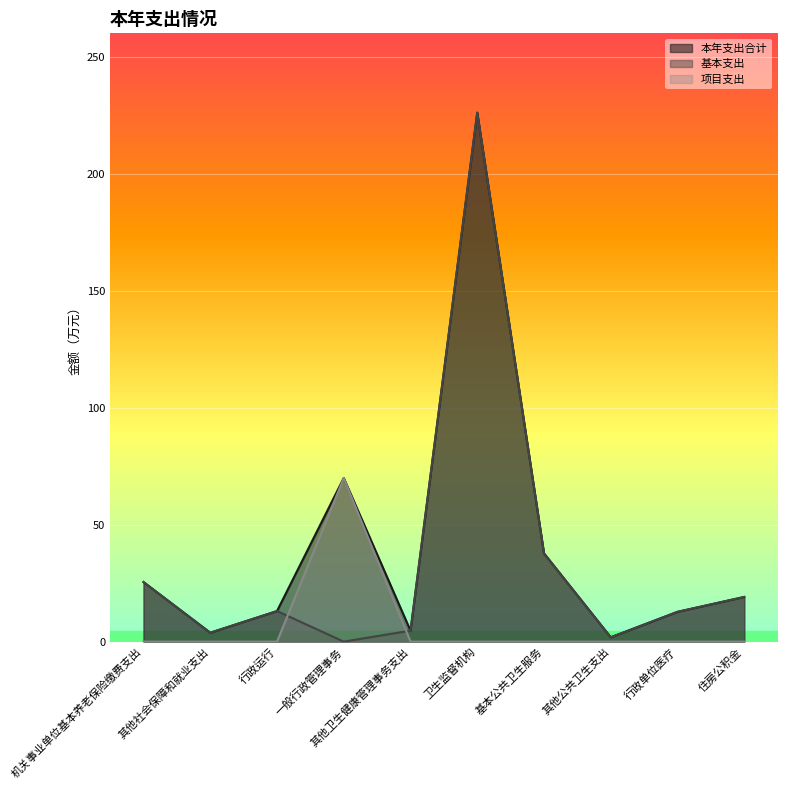

At which label is 基本支出 closest to 113?

基本公共卫生服务